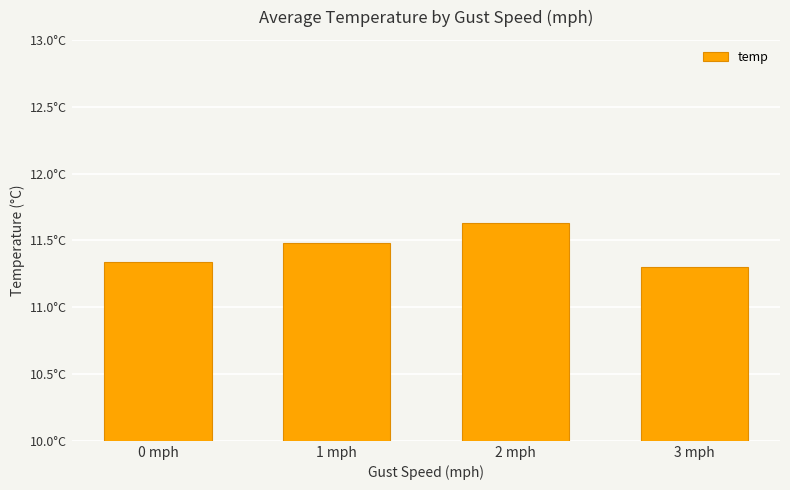

Are the bars horizontal?

No